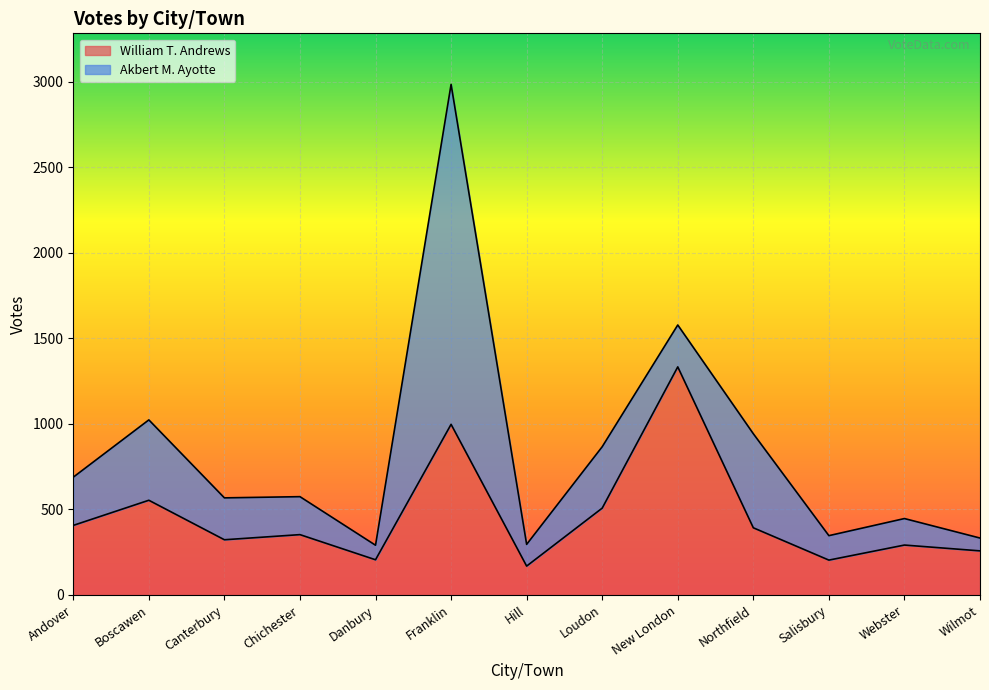

The chart shows a value of 206 at Danbury. True or false?

True